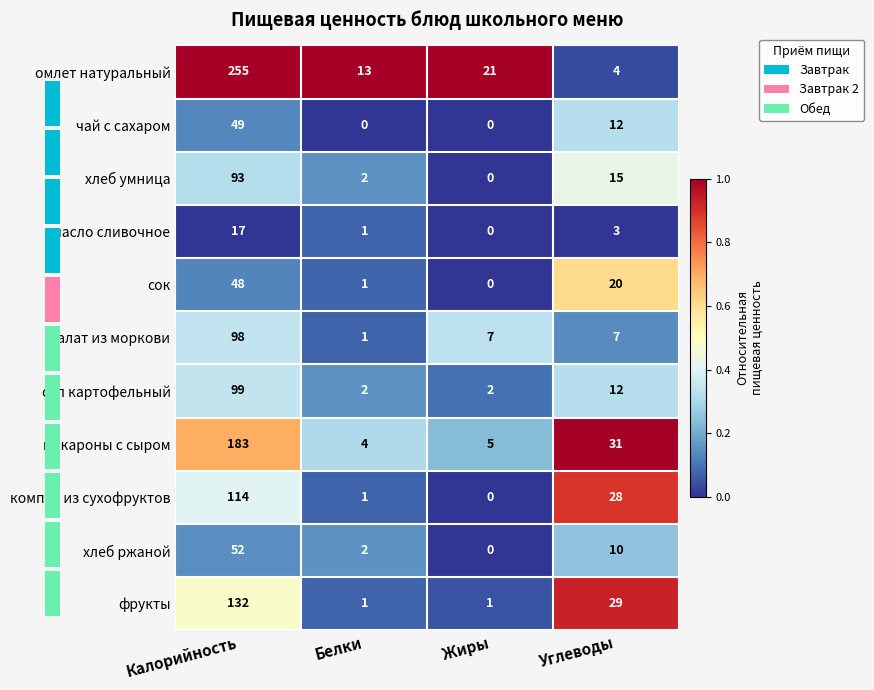

Which has a higher value, Калорийность or Жиры?

Калорийность